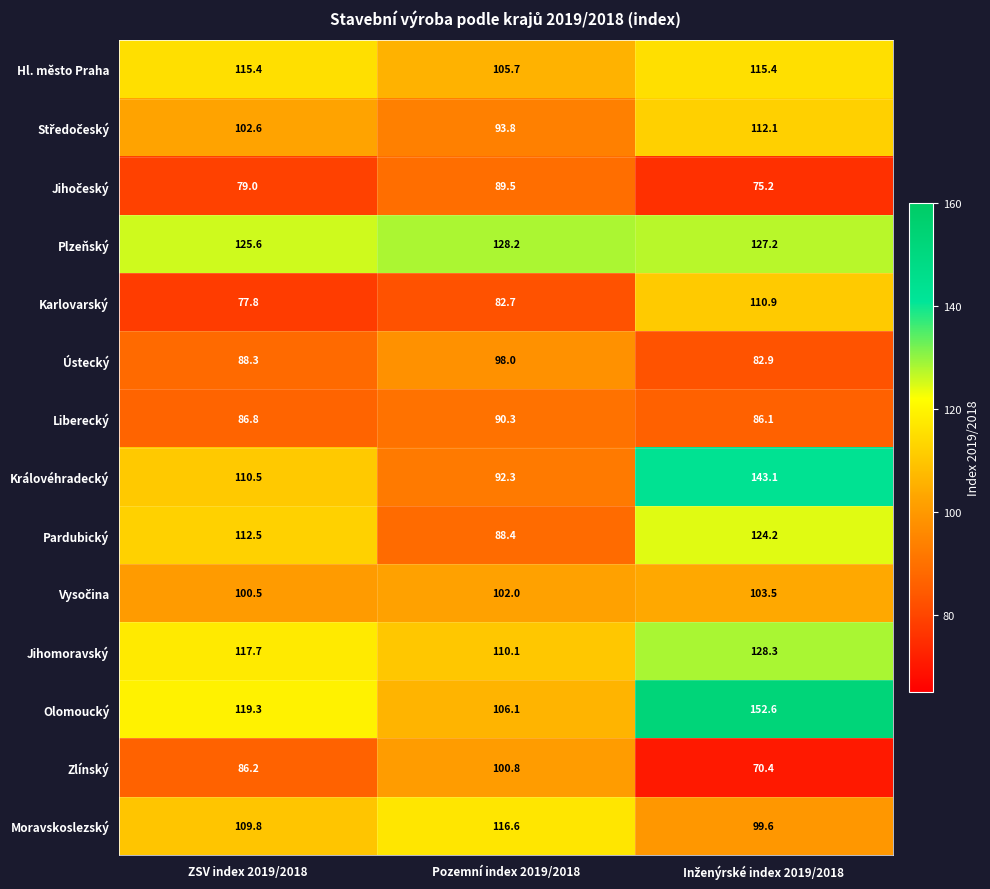

What is the average value of the Zlínský series?

85.8